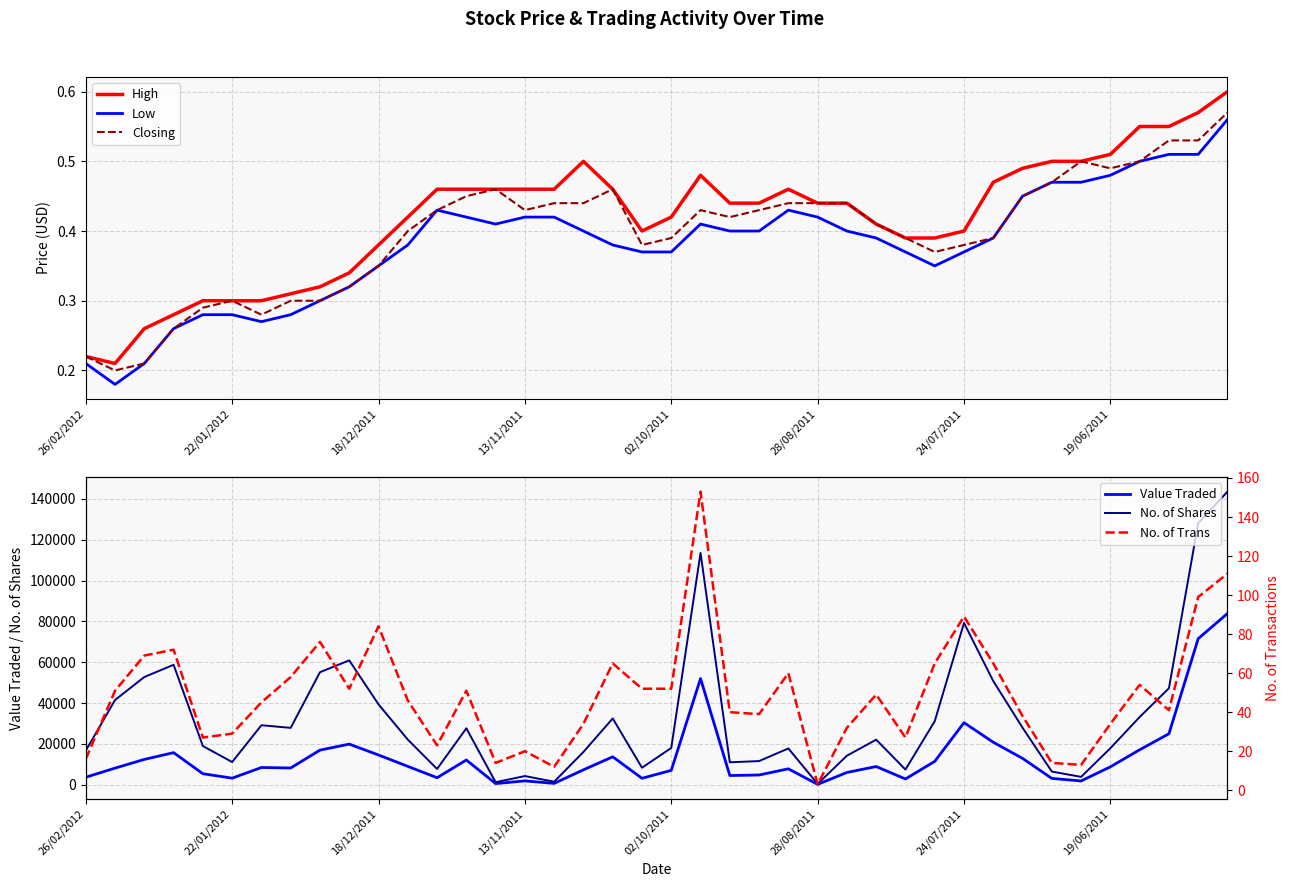

What is the maximum value for No. of Shares?

143555